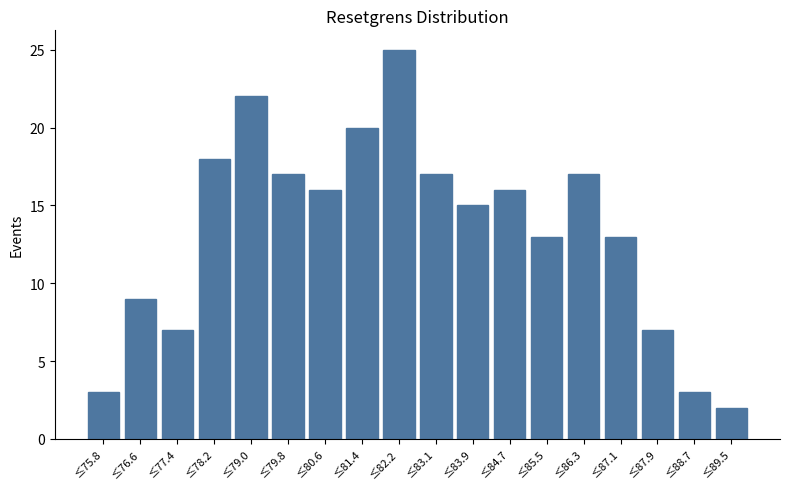

Reading left to right, list all the values displayed in this chart.

3	9	7	18	22	17	16	20	25	17	15	16	13	17	13	7	3	2